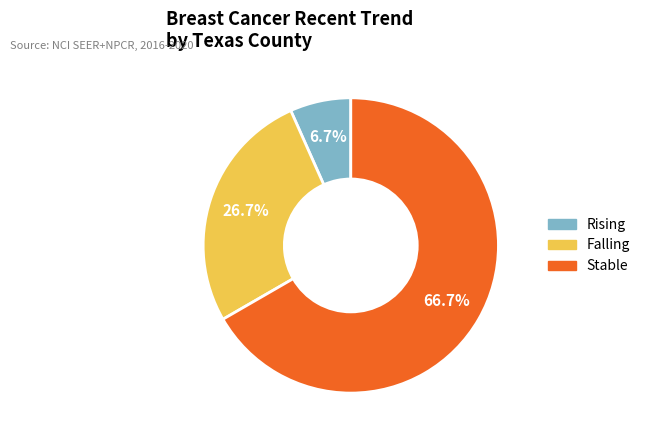

Is there any slice that represents more than half of the pie?

Yes